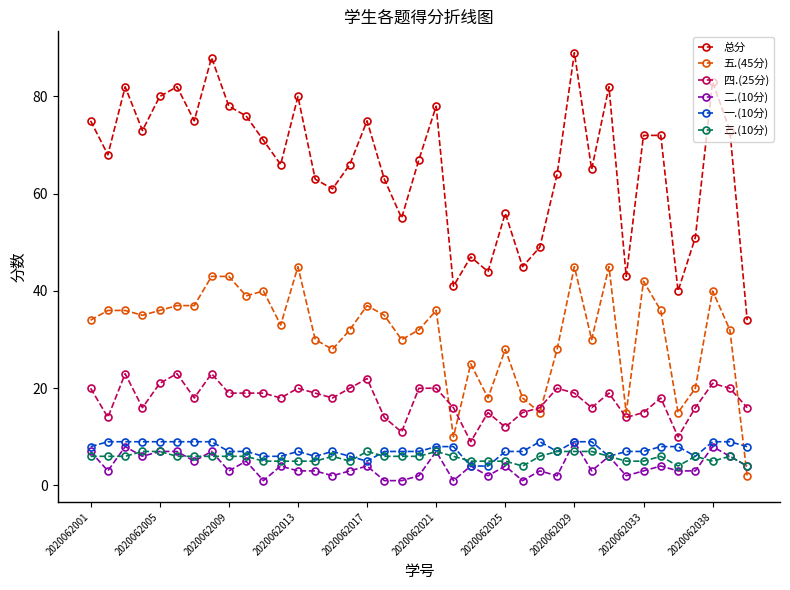

Reading left to right, what are all the values shown in this chart?

总分: 75	68	82	73	80	82	75	88	78	76	71	66	80	63	61	66	75	63	55	67	78	41	47	44	56	45	49	64	89	65	82	43	72	72	40	51	83	73	34
五.(45分): 34	36	36	35	36	37	37	43	43	39	40	33	45	30	28	32	37	35	30	32	36	10	25	18	28	18	15	28	45	30	45	15	42	36	15	20	40	32	2
四.(25分): 20	14	23	16	21	23	18	23	19	19	19	18	20	19	18	20	22	14	11	20	20	16	9	15	12	15	16	20	19	16	19	14	15	18	10	16	21	20	16
二.(10分): 7	3	8	6	7	7	5	7	3	5	1	4	3	3	2	3	4	1	1	2	7	1	4	2	4	1	3	2	9	3	6	2	3	4	3	3	8	6	4
一.(10分): 8	9	9	9	9	9	9	9	7	7	6	6	7	6	7	6	5	7	7	7	8	8	4	4	7	7	9	7	9	9	6	7	7	8	8	6	9	9	8
三.(10分): 6	6	6	7	7	6	6	6	6	6	5	5	5	5	6	5	7	6	6	6	7	6	5	5	5	4	6	7	7	7	6	5	5	6	4	6	5	6	4